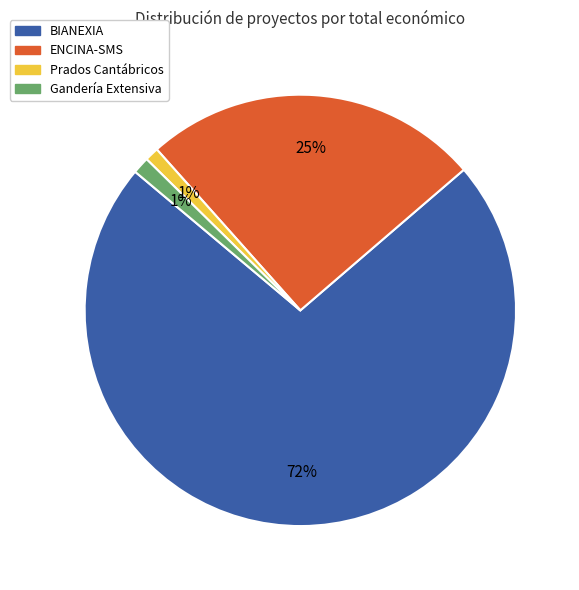

Combined, do Prados Cantábricos and Gandería Extensiva account for over 50%?

No